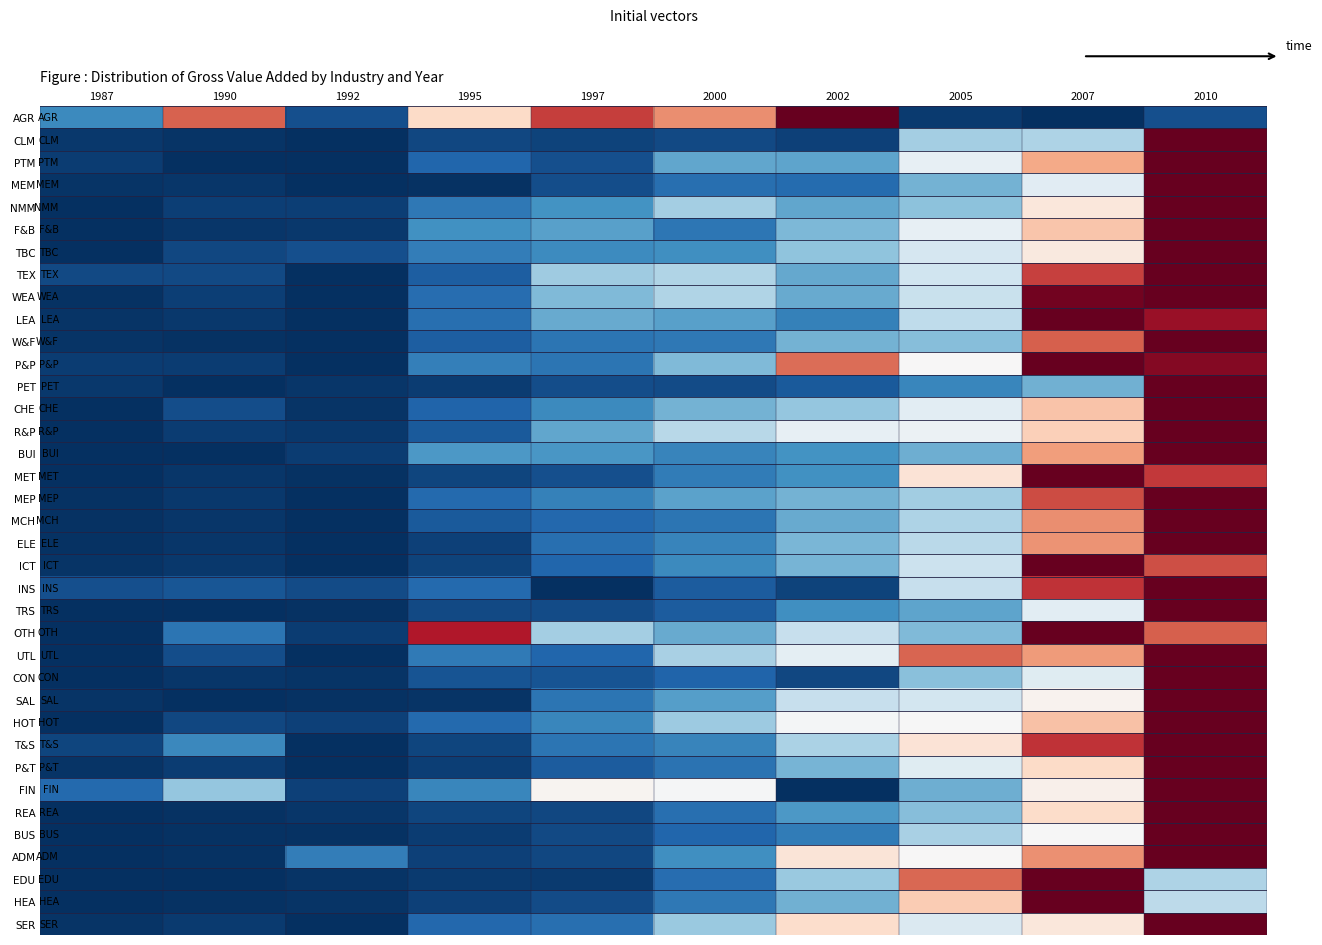

Which has a higher value, 2002 or 1990?

2002